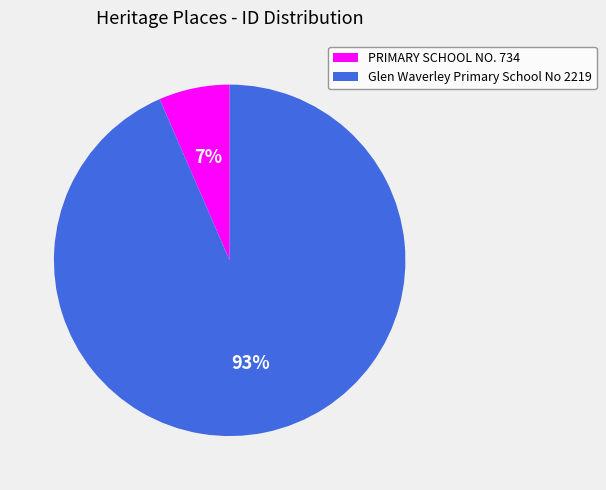

To the nearest percent, what percentage of the pie is PRIMARY SCHOOL NO. 734?

7%